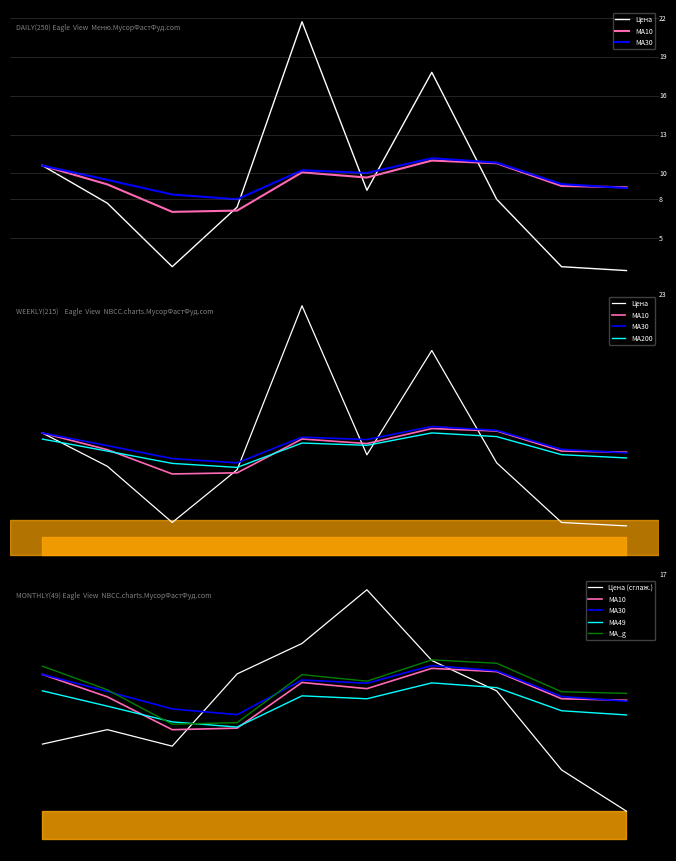

How many points are higher than both their immediate neighbors (excluding endpoints)?

2